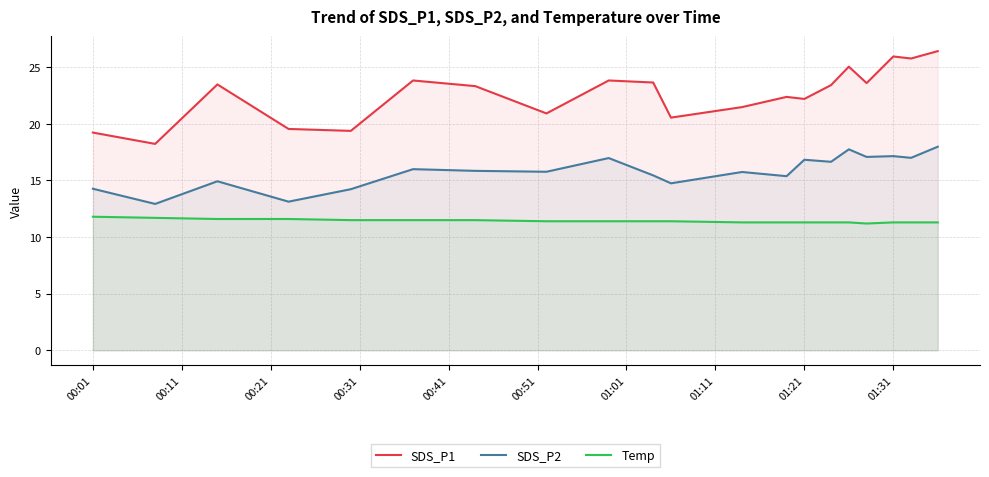

In SDS_P2, how many points are lower than both neighbors (excluding endpoints)?

8